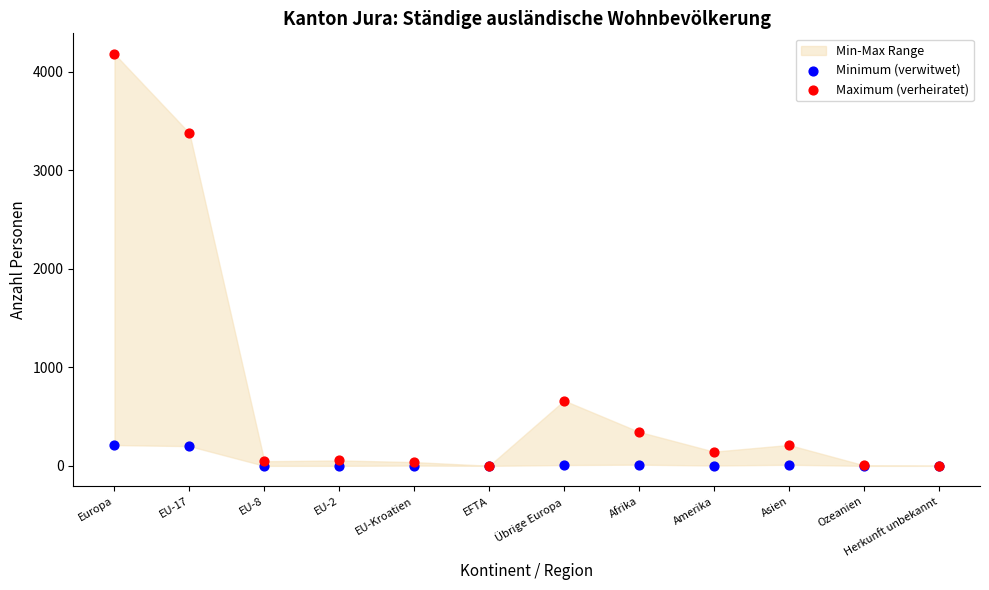

Across all series, what Y value is closest to 2091?

3378